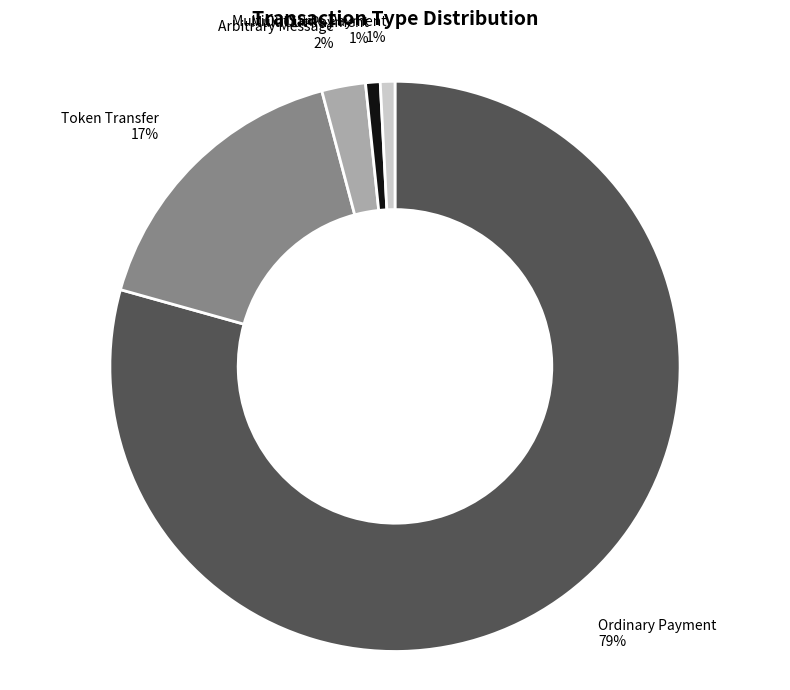

Which has a higher value, Ordinary Payment 79% or Arbitrary Message 2%?

Ordinary Payment 79%